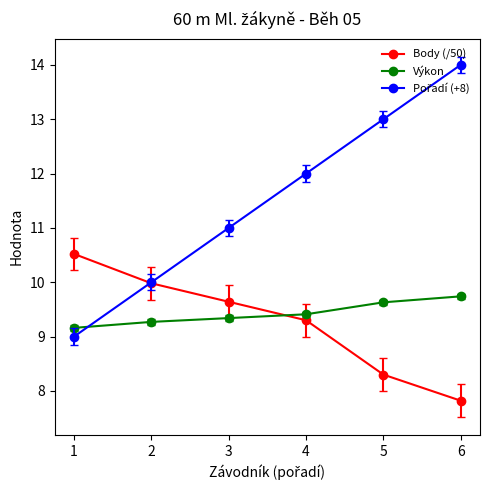

What is the spread (max minus min) of values at 6?

6.2